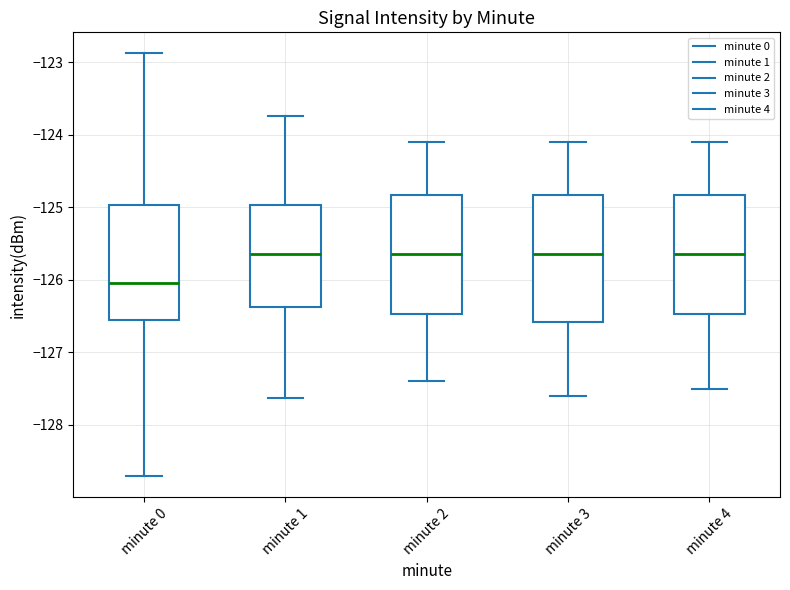

Reading left to right, read every box against the y-axis: the position of its median line, the range the box covers, and the ends of its whiskers. The values are not printed on the chart, so give them approximately, as read against the axis.

minute 0: median -126.0, box -126.6 to -125.0, whiskers -128.7 to -122.9
minute 1: median -125.6, box -126.4 to -125.0, whiskers -127.6 to -123.7
minute 2: median -125.6, box -126.5 to -124.8, whiskers -127.4 to -124.1
minute 3: median -125.6, box -126.6 to -124.8, whiskers -127.6 to -124.1
minute 4: median -125.6, box -126.5 to -124.8, whiskers -127.5 to -124.1